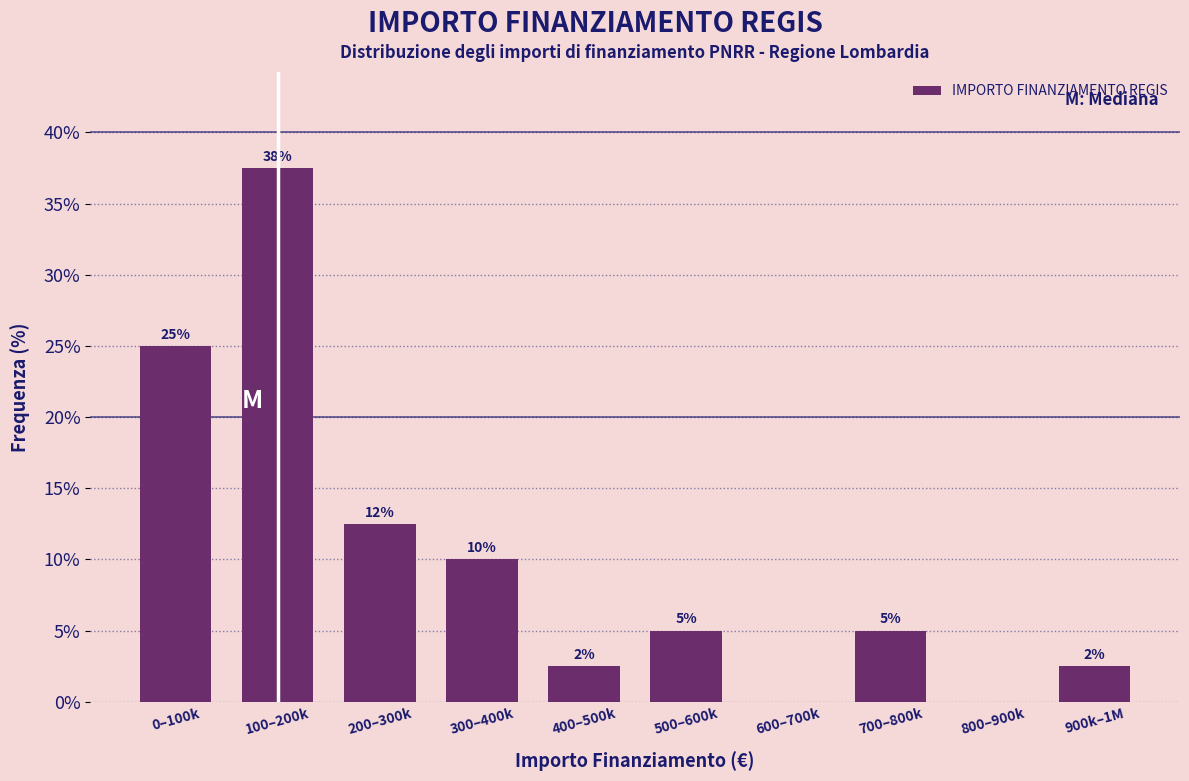

Between 100–200k and 700–800k, which is larger?

100–200k